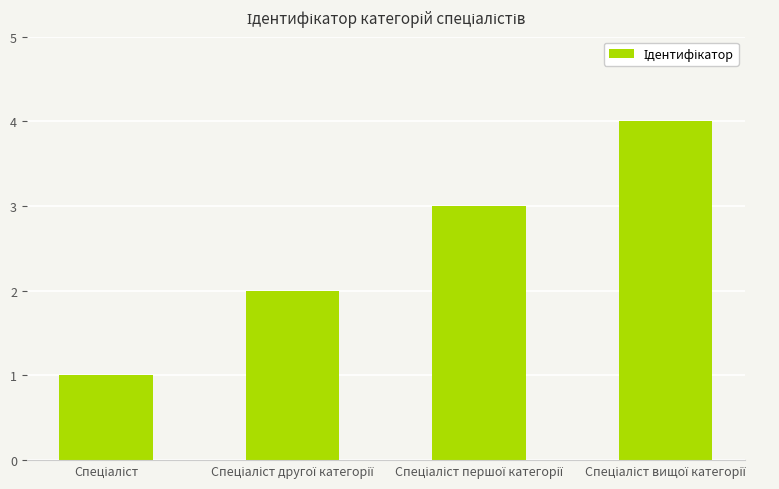

What is the sum of all values?

10